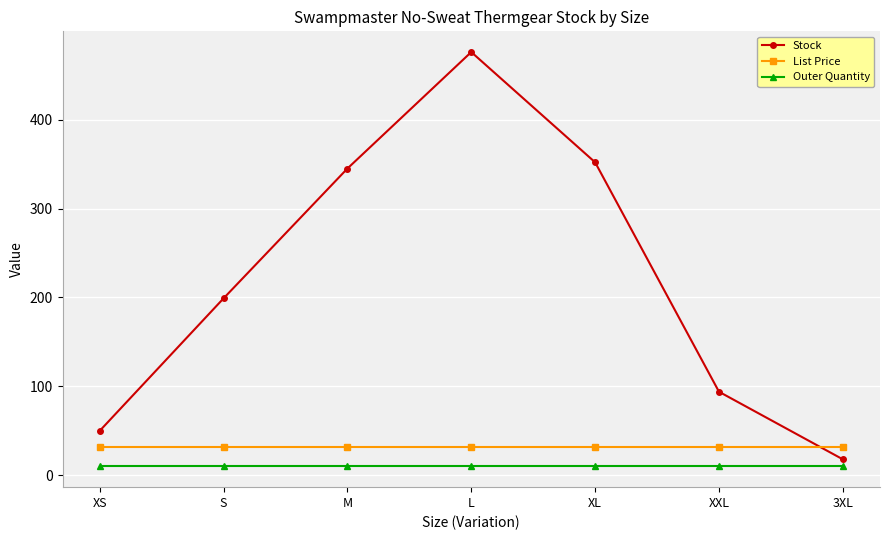

What are all the series names shown in the legend?

Stock, List Price, Outer Quantity